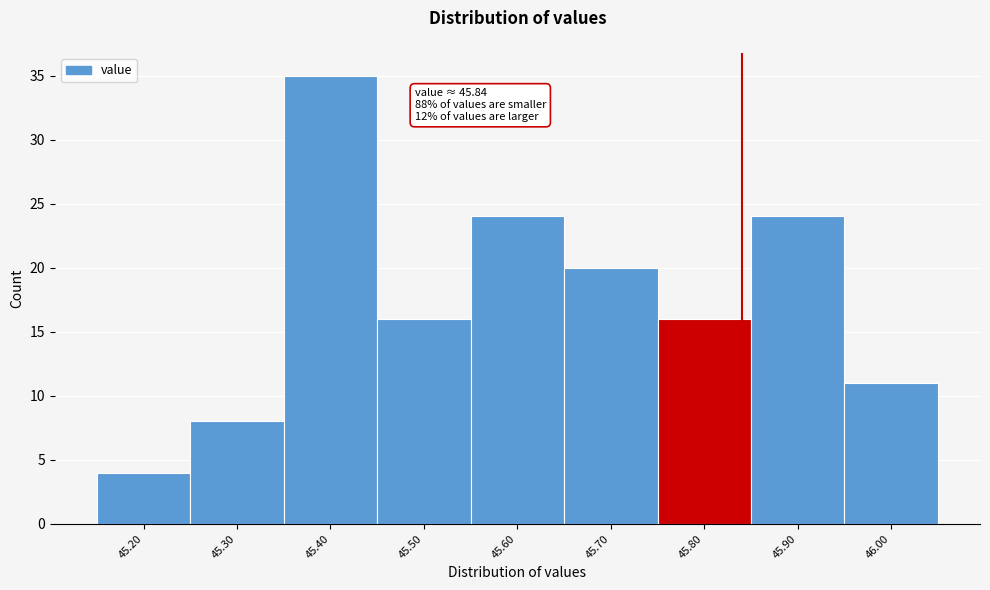

Over which range of the x-axis is the bar tallest?

45.35 to 45.45